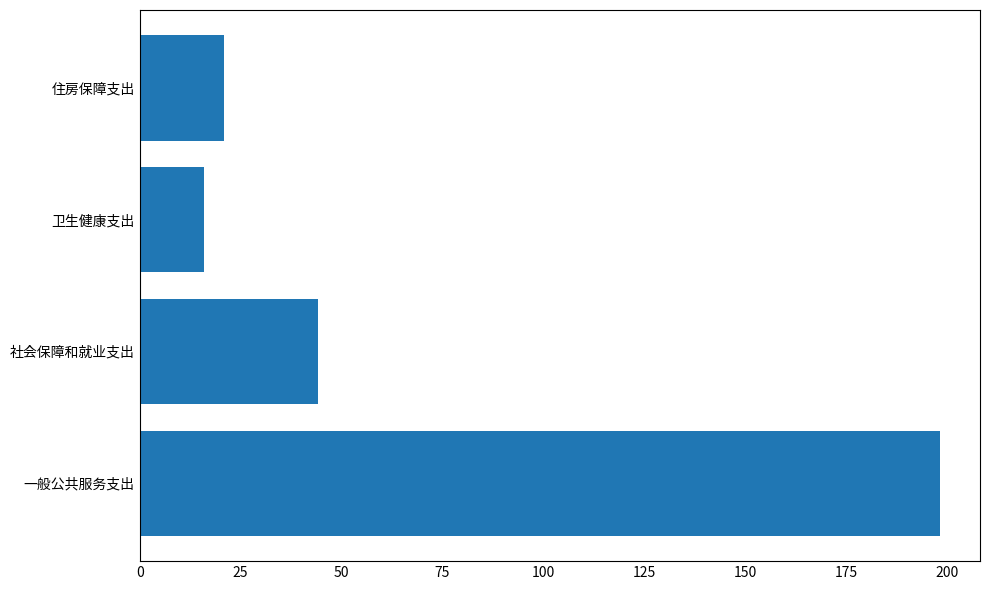

Count the number of categories in the chart.

4